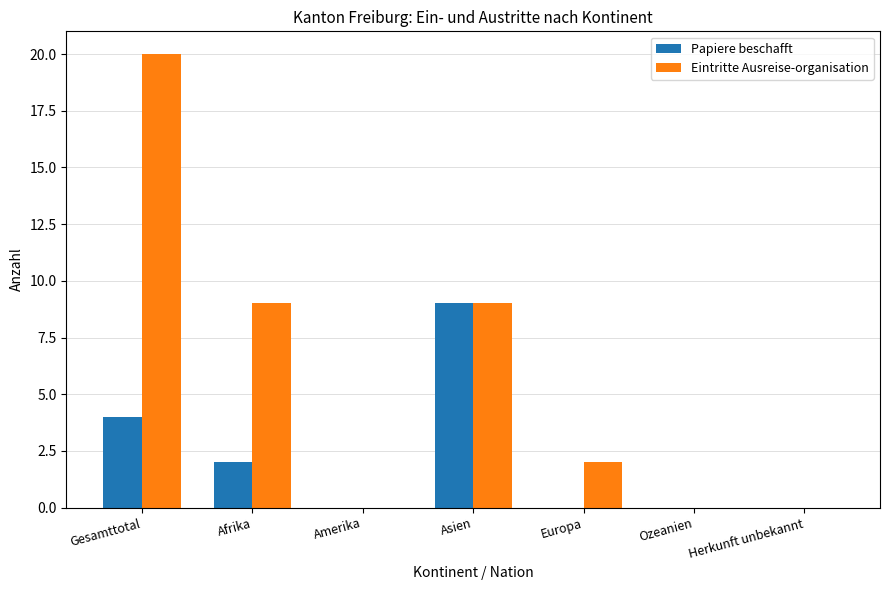

Count the Eintritte Ausreise-organisation values in the range 0 to 9.

6